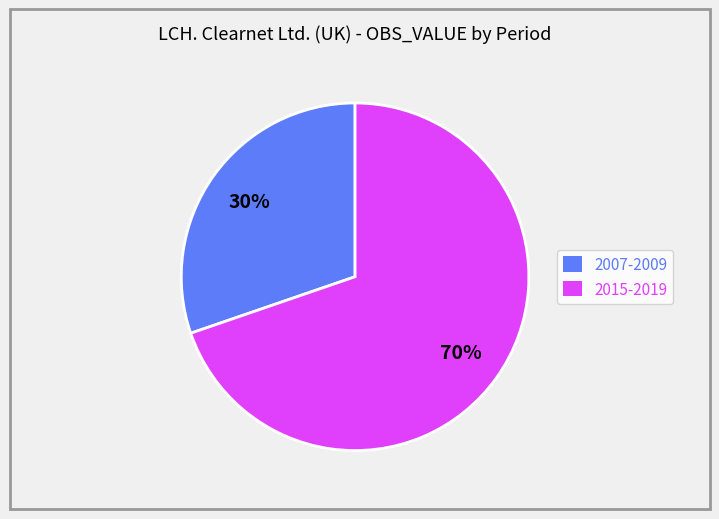

To the nearest percent, what is the combined percentage of 2015-2019 and 2007-2009?

100%